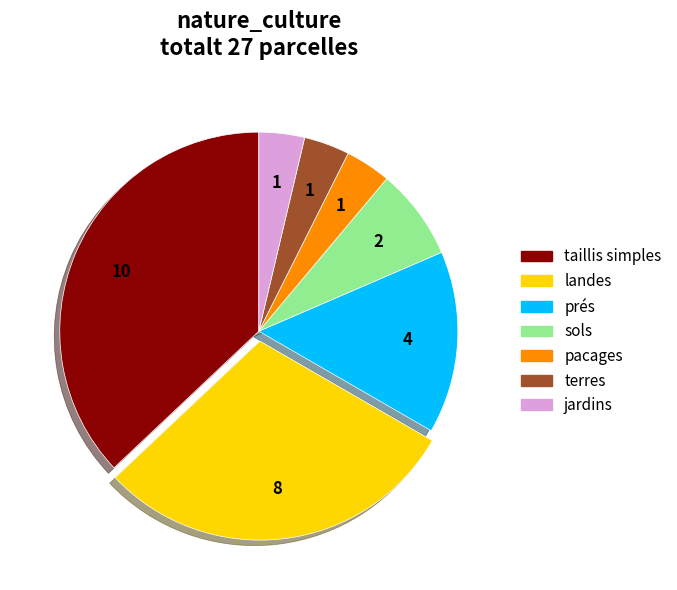

Combined, do prés and pacages account for over 50%?

No